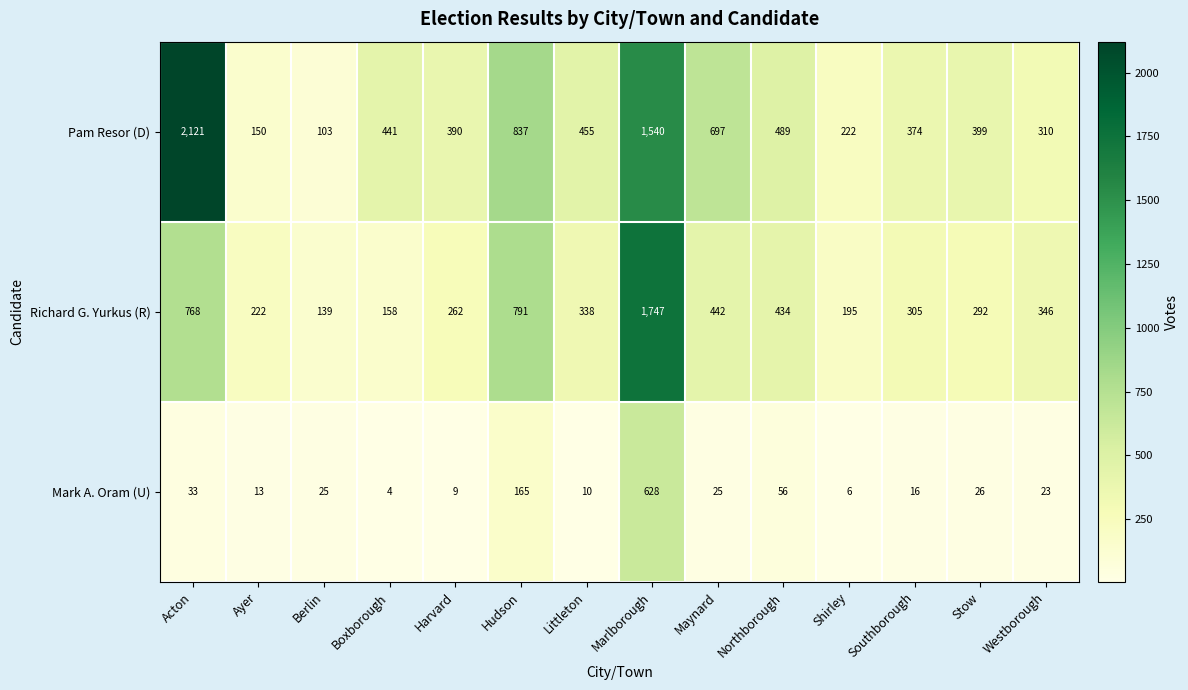

The value of Richard G. Yurkus (R) at Ayer is 222. True or false?

True